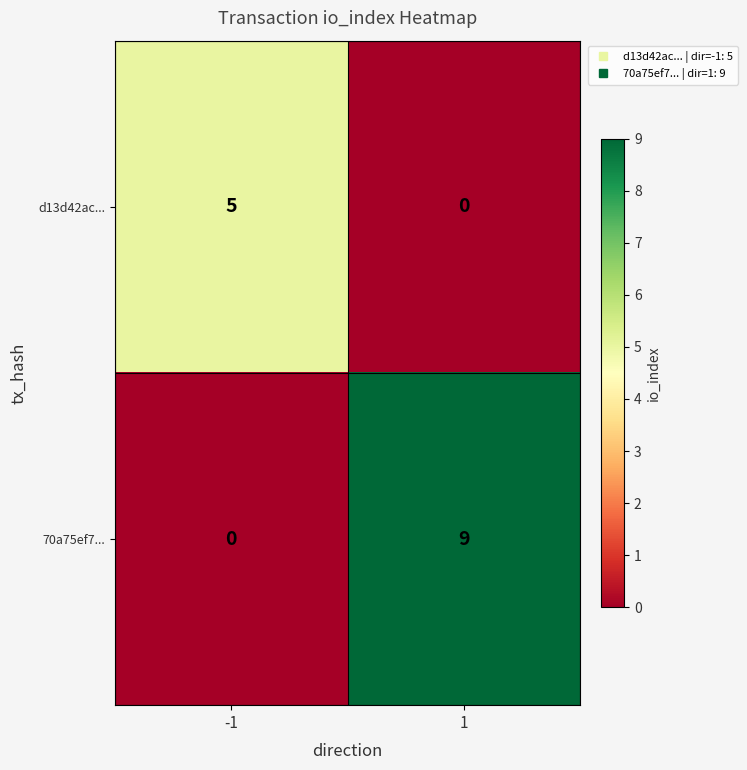

What is the maximum value shown in the chart?

9